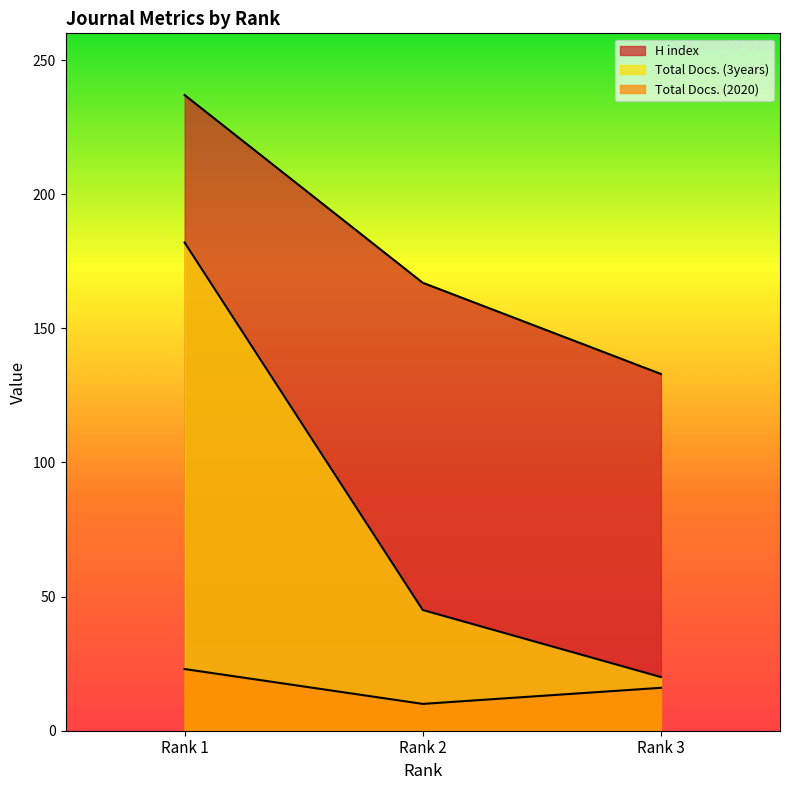

What is the spread (max minus min) of values at Rank 3?

117